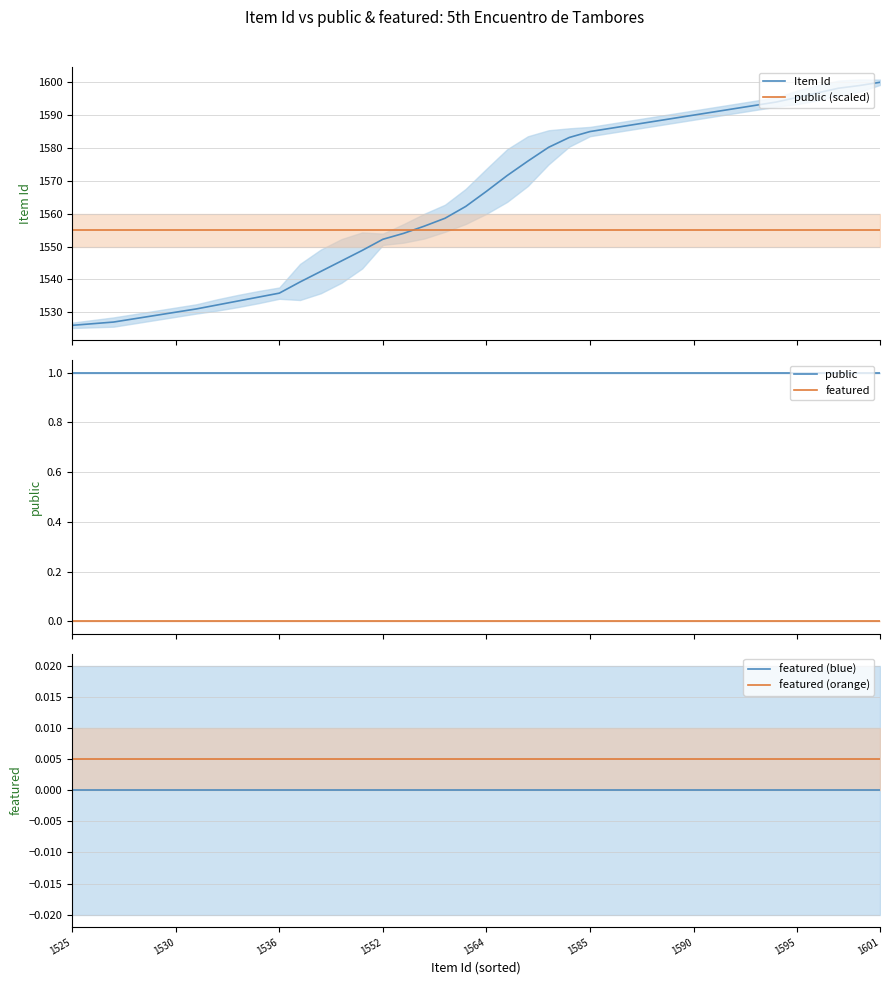

Does the chart display data point markers on the line(s)?

No